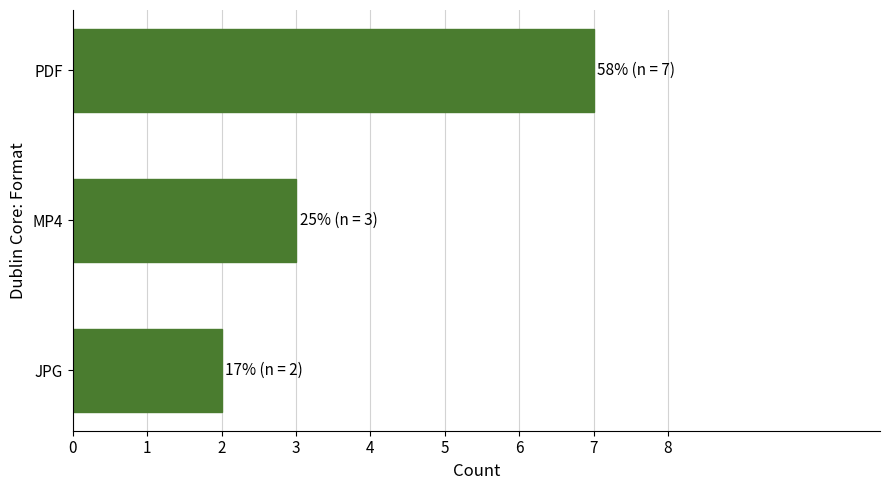

Which label corresponds to the smallest value in the chart?

JPG